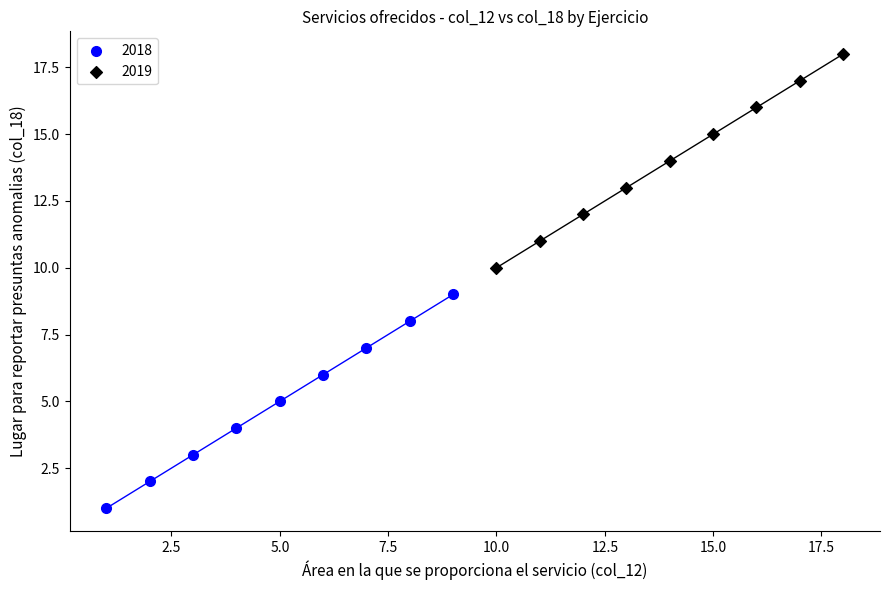

What are all the series names shown in the legend?

2018, 2019